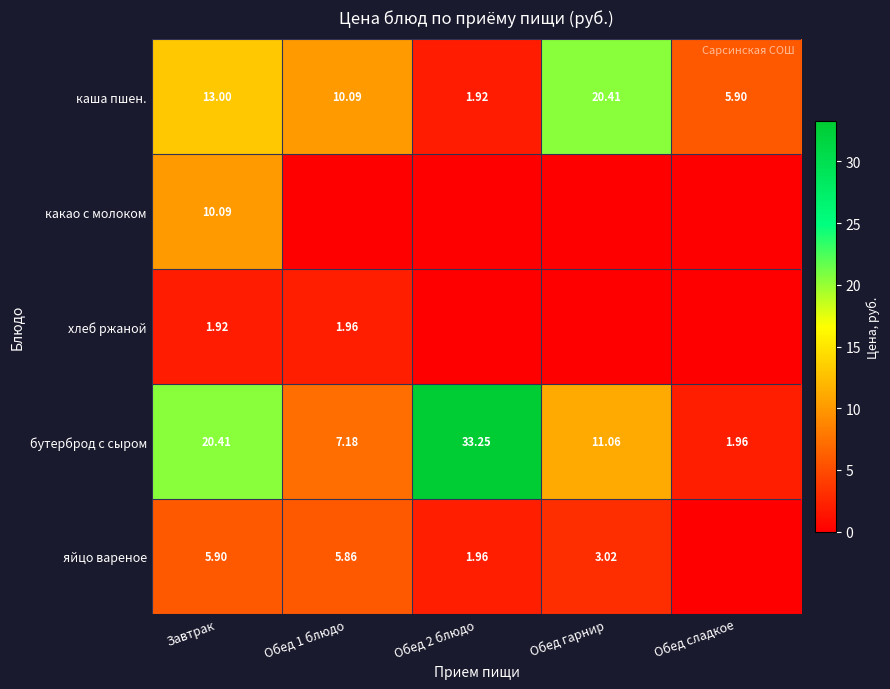

What is the total value across all series at Обед 1 блюдо?

25.1